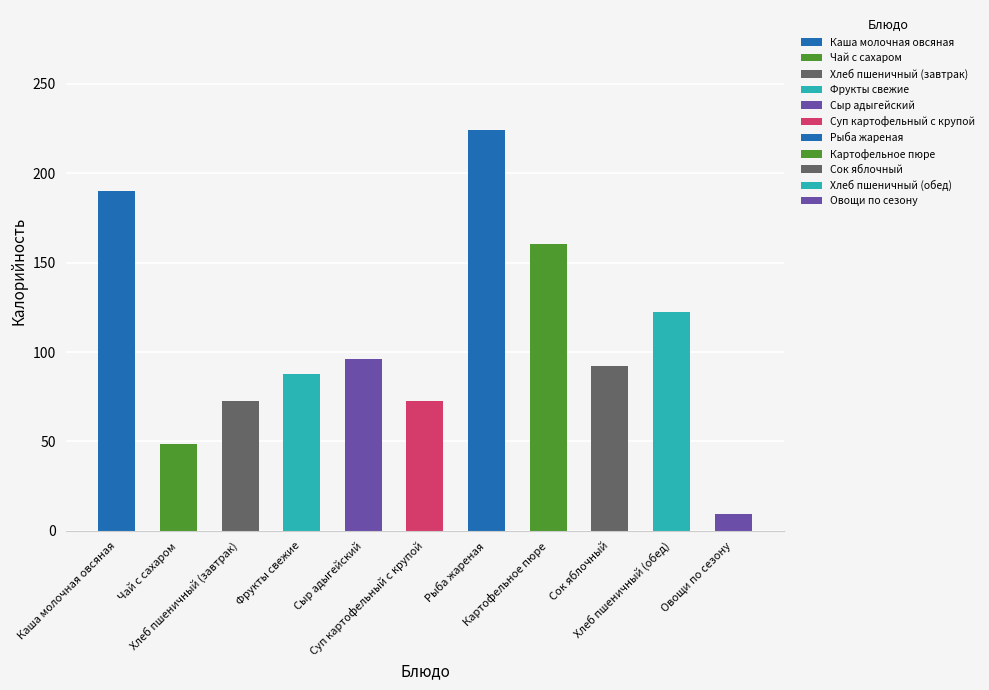

How many data points in Калорийность are above 92?

5